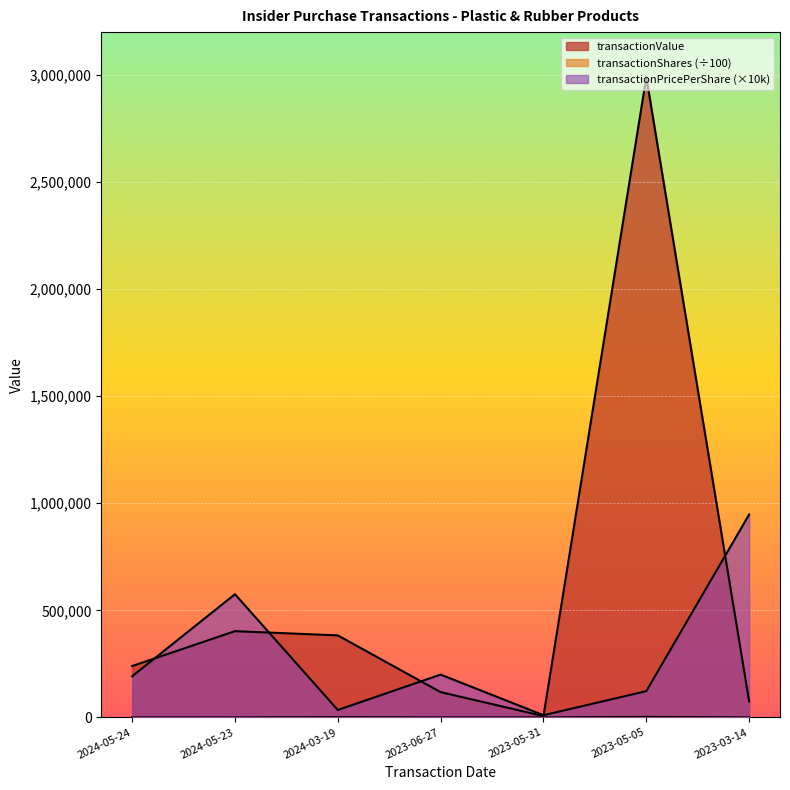

The value of transactionShares at 2024-05-24 is 184.2. True or false?

False